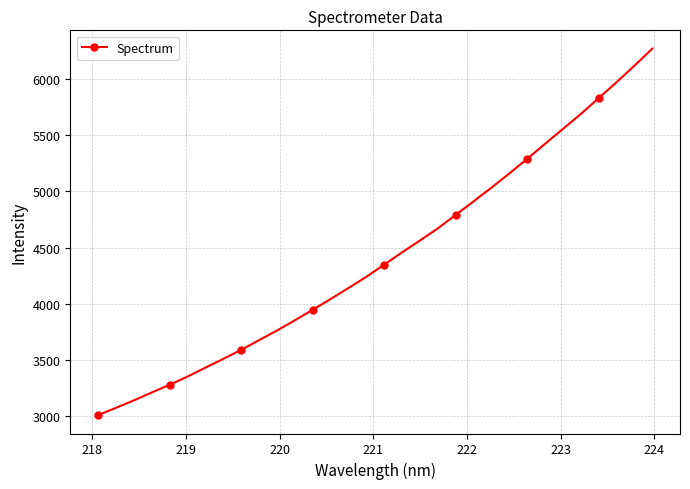

What is the smallest value displayed?

3011.1